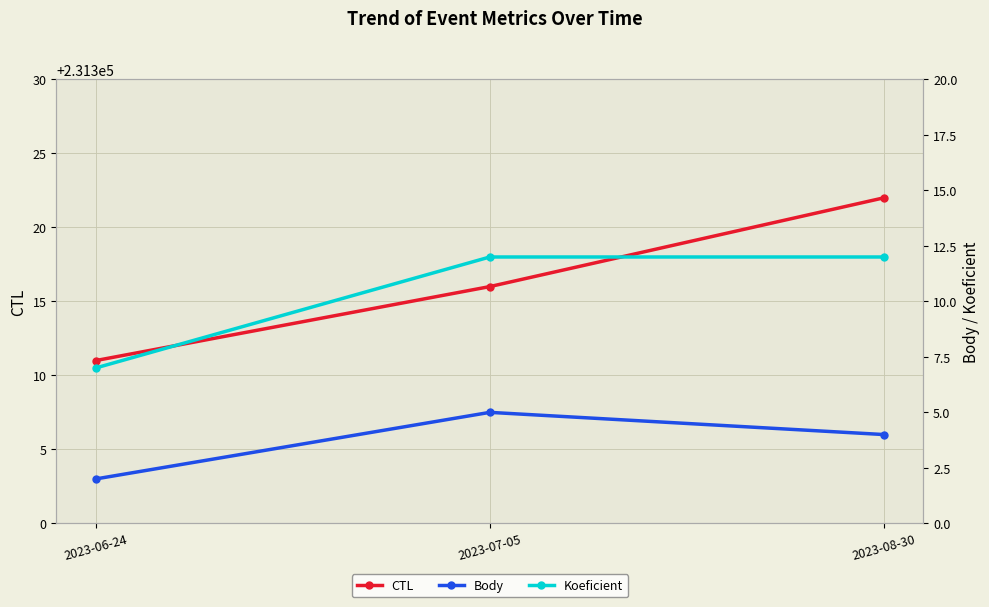

At 2023-08-30, list the series in order from smallest to largest.

Body, Koeficient, CTL